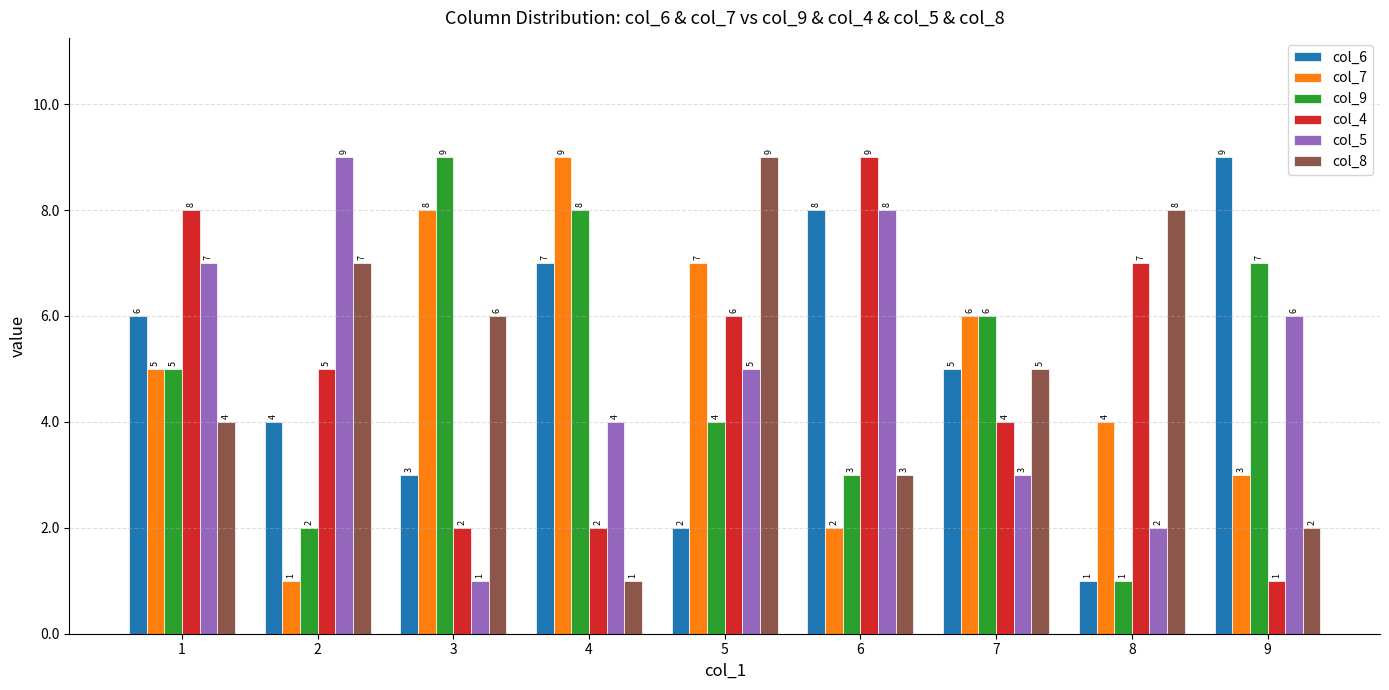

What is the sum of all col_6 values?

45